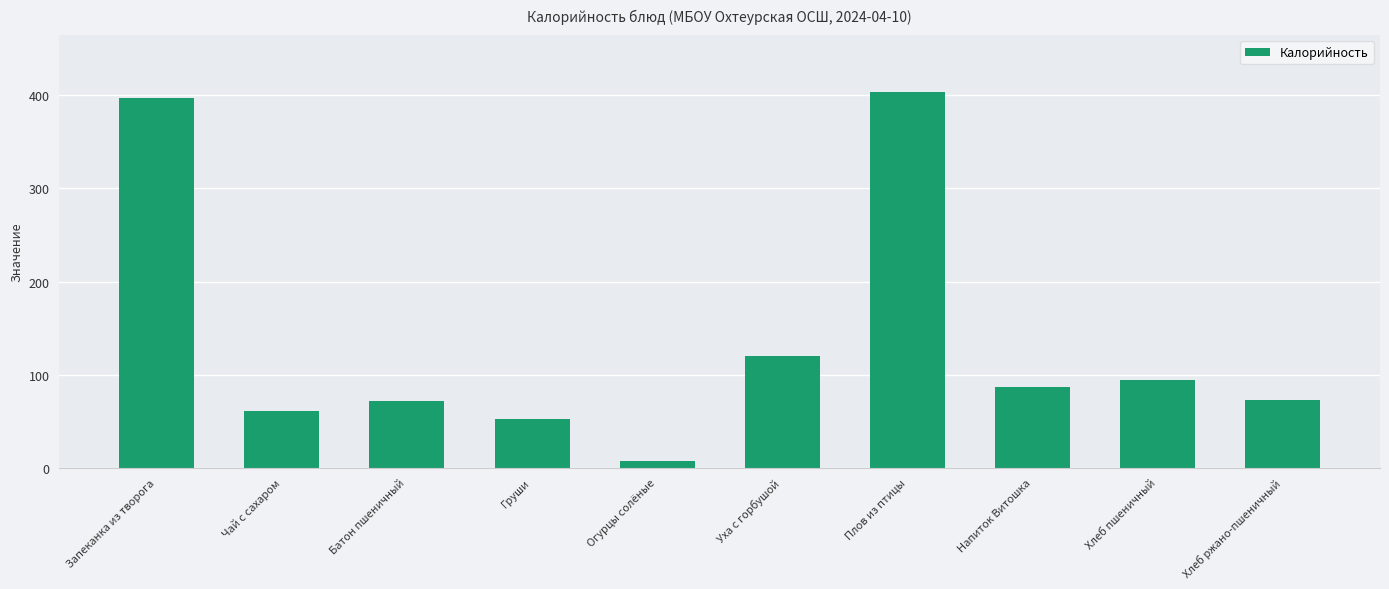

Which category has the lowest value across all series?

Огурцы солёные